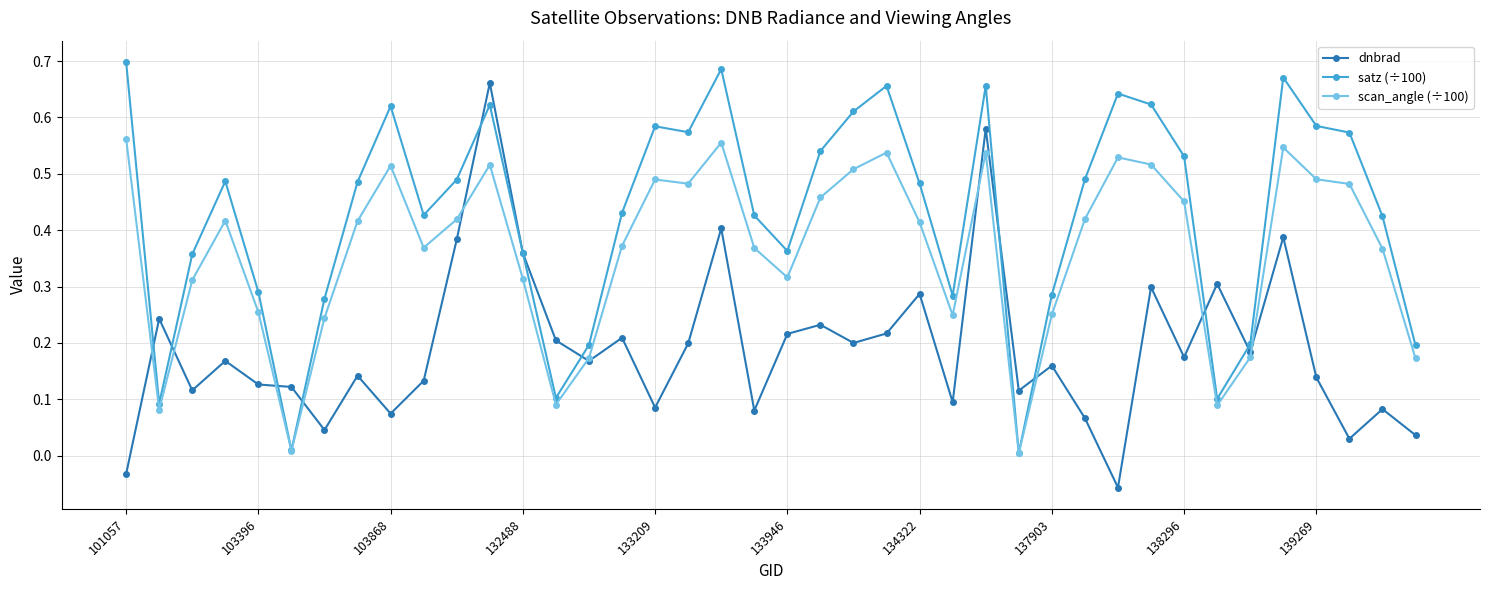

True or false: satz (÷100) has more than 0 interior local peaks.

True